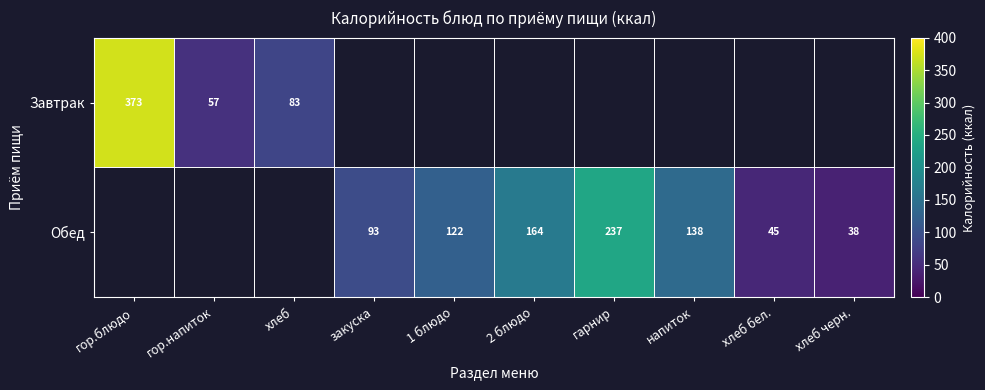

The Обед series shows 53 at 1 блюдо. True or false?

False